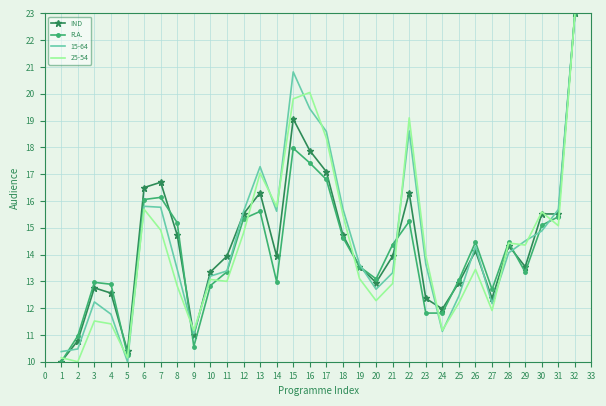

At which category is the sum across all series the highest?

32